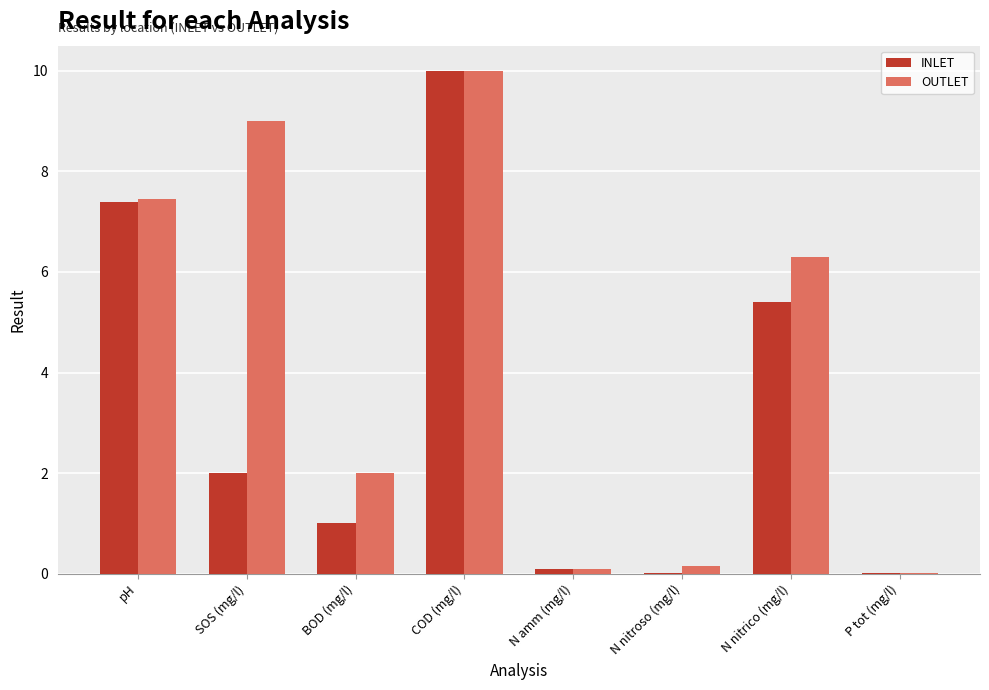

At which category is the sum across all series the highest?

COD (mg/l)